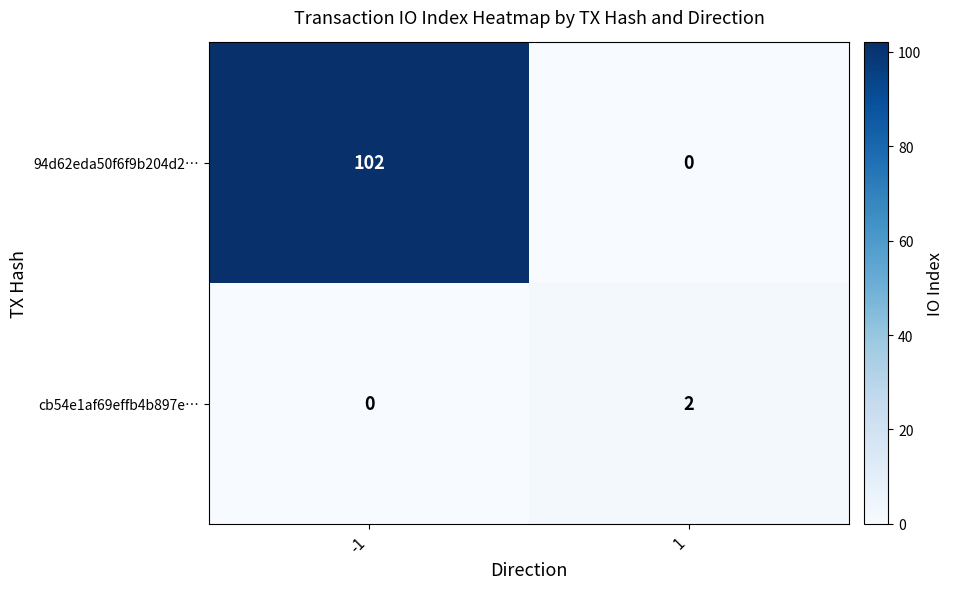

Which series has the largest total across all categories?

94d62eda50f6f9b204d2…